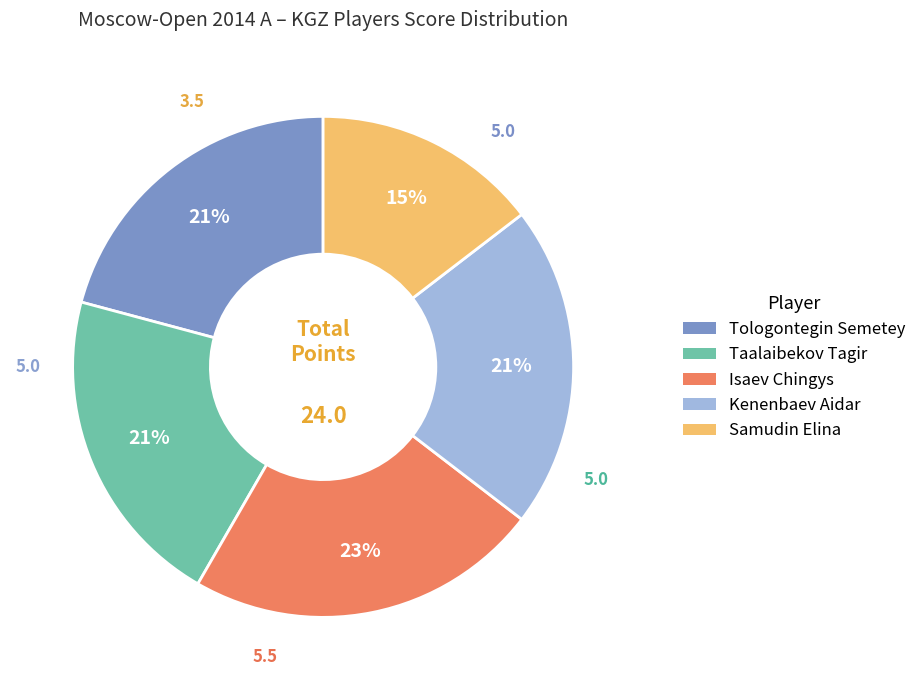

Approximately how many times larger is the value at Isaev Chingys compared to Kenenbaev Aidar?

1.1